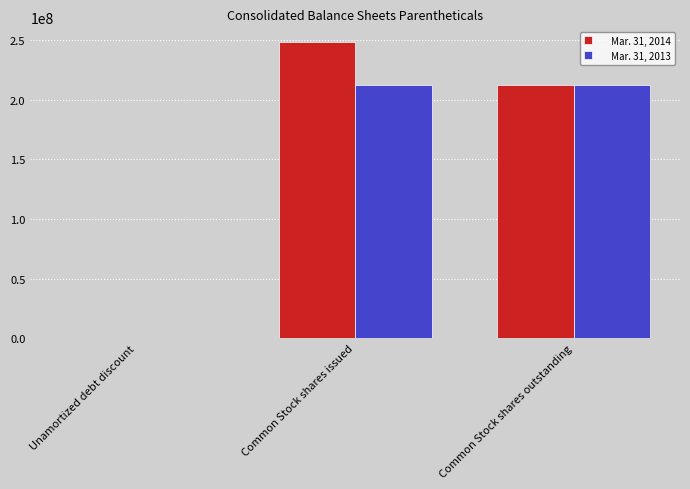

What is the sum of the Mar. 31, 2013 values at Unamortized debt discount and Common Stock shares issued?

212468077